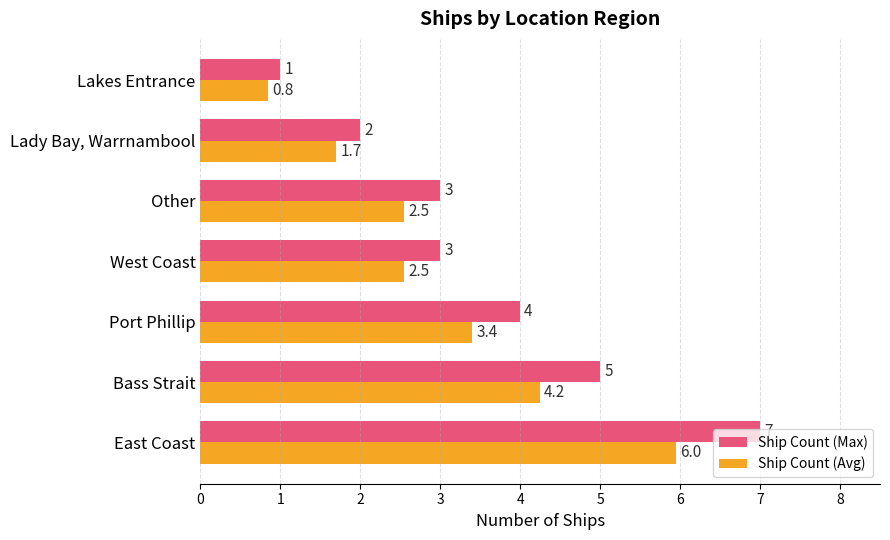

What is the difference between the maximum and minimum values in the Ship Count (Avg) series?

5.1